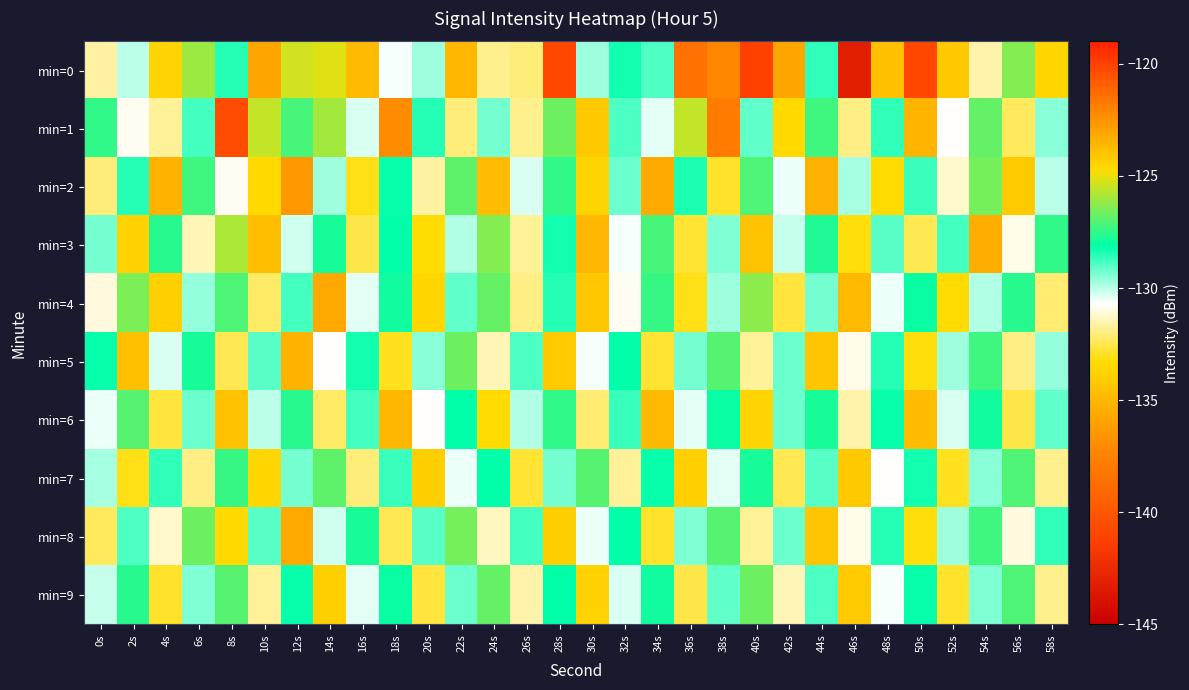

Reading left to right, list all the values displayed in this chart.

min=0: 0s=-131.7	2s=-130.1	4s=-133.7	6s=-126.1	8s=-128.5	10s=-135.8	12s=-125.3	14s=-125.2	16s=-123.7	18s=-130.6	20s=-129.7	22s=-135.0	24s=-131.9	26s=-132.0	28s=-140.9	30s=-129.7	32s=-128.2	34s=-128.9	36s=-138.5	38s=-137.2	40s=-120.0	42s=-135.8	44s=-128.6	46s=-143.2	48s=-134.6	50s=-140.9	52s=-134.2	54s=-131.6	56s=-126.3	58s=-133.6
min=1: 0s=-127.4	2s=-130.8	4s=-131.8	6s=-128.8	8s=-140.5	10s=-125.6	12s=-127.2	14s=-125.9	16s=-130.3	18s=-122.3	20s=-128.5	22s=-132.1	24s=-129.3	26s=-131.8	28s=-126.7	30s=-134.2	32s=-128.9	34s=-130.4	36s=-125.6	38s=-137.8	40s=-129.1	42s=-133.5	44s=-127.3	46s=-131.9	48s=-128.6	50s=-135.1	52s=-130.7	54s=-126.8	56s=-132.4	58s=-129.5
min=2: 0s=-132.1	2s=-128.5	4s=-135.2	6s=-127.3	8s=-130.8	10s=-124.6	12s=-136.4	14s=-129.7	16s=-133.1	18s=-128.2	20s=-131.6	22s=-126.9	24s=-134.8	26s=-130.3	28s=-127.5	30s=-133.7	32s=-129.2	34s=-135.6	36s=-128.4	38s=-132.9	40s=-127.1	42s=-130.5	44s=-135.3	46s=-129.8	48s=-133.4	50s=-128.7	52s=-131.2	54s=-126.6	56s=-134.1	58s=-130.0
min=3: 0s=-129.3	2s=-133.8	4s=-127.6	6s=-131.4	8s=-125.9	10s=-134.7	12s=-130.2	14s=-127.8	16s=-132.6	18s=-128.1	20s=-133.3	22s=-129.9	24s=-126.4	26s=-131.7	28s=-128.3	30s=-135.0	32s=-130.6	34s=-127.2	36s=-132.8	38s=-129.4	40s=-134.5	42s=-130.1	44s=-127.7	46s=-133.2	48s=-129.0	50s=-132.5	52s=-128.8	54s=-135.4	56s=-130.9	58s=-127.5
min=4: 0s=-131.0	2s=-126.5	4s=-133.9	6s=-129.6	8s=-127.1	10s=-132.3	12s=-128.8	14s=-135.7	16s=-130.4	18s=-127.9	20s=-133.6	22s=-129.1	24s=-126.8	26s=-132.0	28s=-128.5	30s=-134.3	32s=-130.8	34s=-127.4	36s=-133.1	38s=-129.7	40s=-126.3	42s=-132.7	44s=-129.3	46s=-134.9	48s=-130.5	50s=-128.0	52s=-133.4	54s=-129.9	56s=-127.6	58s=-132.2
min=5: 0s=-128.2	2s=-134.6	4s=-130.3	6s=-127.8	8s=-132.5	10s=-129.0	12s=-135.2	14s=-130.7	16s=-128.3	18s=-133.0	20s=-129.5	22s=-126.7	24s=-131.4	26s=-128.9	28s=-134.1	30s=-130.6	32s=-128.1	34s=-132.8	36s=-129.3	38s=-127.0	40s=-131.7	42s=-129.2	44s=-134.4	46s=-130.9	48s=-128.5	50s=-133.2	52s=-129.7	54s=-127.3	56s=-132.0	58s=-129.6
min=6: 0s=-130.5	2s=-127.0	4s=-132.7	6s=-129.2	8s=-134.5	10s=-130.0	12s=-127.6	14s=-132.3	16s=-128.8	18s=-135.0	20s=-130.7	22s=-128.1	24s=-133.4	26s=-129.9	28s=-127.5	30s=-132.2	32s=-128.7	34s=-134.9	36s=-130.4	38s=-128.0	40s=-133.7	42s=-129.2	44s=-127.8	46s=-131.5	48s=-128.2	50s=-134.8	52s=-130.3	54s=-127.9	56s=-132.6	58s=-129.1
min=7: 0s=-129.8	2s=-133.1	4s=-128.6	6s=-131.9	8s=-127.4	10s=-133.6	12s=-129.3	14s=-126.9	16s=-132.1	18s=-128.7	20s=-134.0	22s=-130.5	24s=-128.1	26s=-132.8	28s=-129.3	30s=-127.0	32s=-131.7	34s=-128.2	36s=-133.9	38s=-130.4	40s=-127.8	42s=-132.5	44s=-129.0	46s=-134.2	48s=-130.7	50s=-128.3	52s=-133.0	54s=-129.5	56s=-127.1	58s=-131.8
min=8: 0s=-132.4	2s=-128.9	4s=-131.2	6s=-126.7	8s=-133.5	10s=-129.0	12s=-135.7	14s=-130.2	16s=-127.8	18s=-132.5	20s=-129.0	22s=-126.6	24s=-131.3	26s=-128.8	28s=-134.0	30s=-130.5	32s=-128.1	34s=-132.9	36s=-129.4	38s=-127.0	40s=-131.7	42s=-129.2	44s=-134.4	46s=-130.9	48s=-128.5	50s=-133.2	52s=-129.7	54s=-127.3	56s=-131.0	58s=-128.6
min=9: 0s=-130.1	2s=-127.6	4s=-132.9	6s=-129.4	8s=-127.0	10s=-131.7	12s=-128.2	14s=-133.9	16s=-130.4	18s=-128.0	20s=-132.7	22s=-129.2	24s=-126.8	26s=-131.5	28s=-128.1	30s=-133.8	32s=-130.3	34s=-127.9	36s=-132.6	38s=-129.1	40s=-126.7	42s=-131.4	44s=-128.9	46s=-134.1	48s=-130.6	50s=-128.2	52s=-132.9	54s=-129.4	56s=-127.1	58s=-131.8